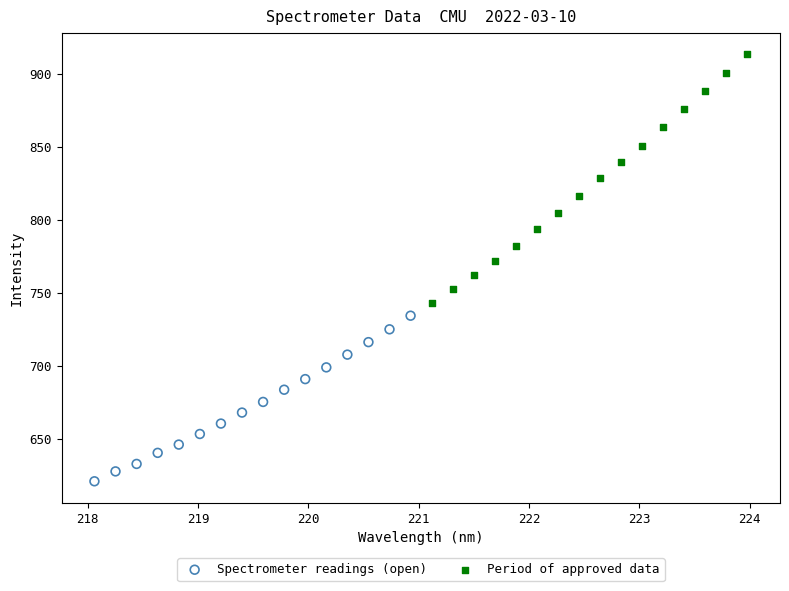

Which series contains the lowest Y value?

Spectrometer readings (open)